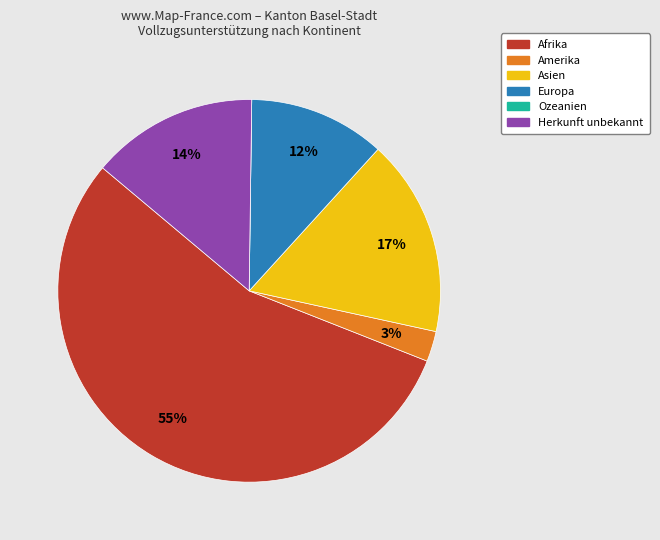

What is the largest slice in the pie chart?

Afrika